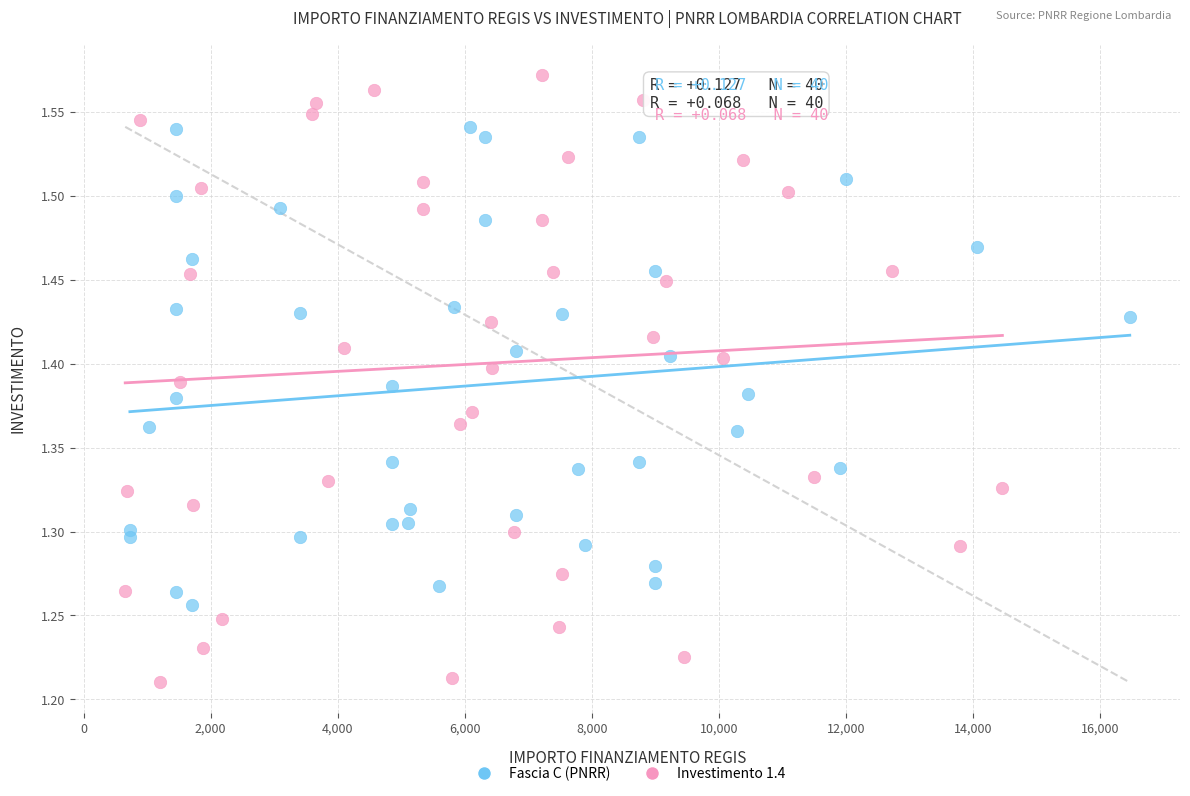

Which series has the largest Y range (max minus min)?

Investimento 1.4